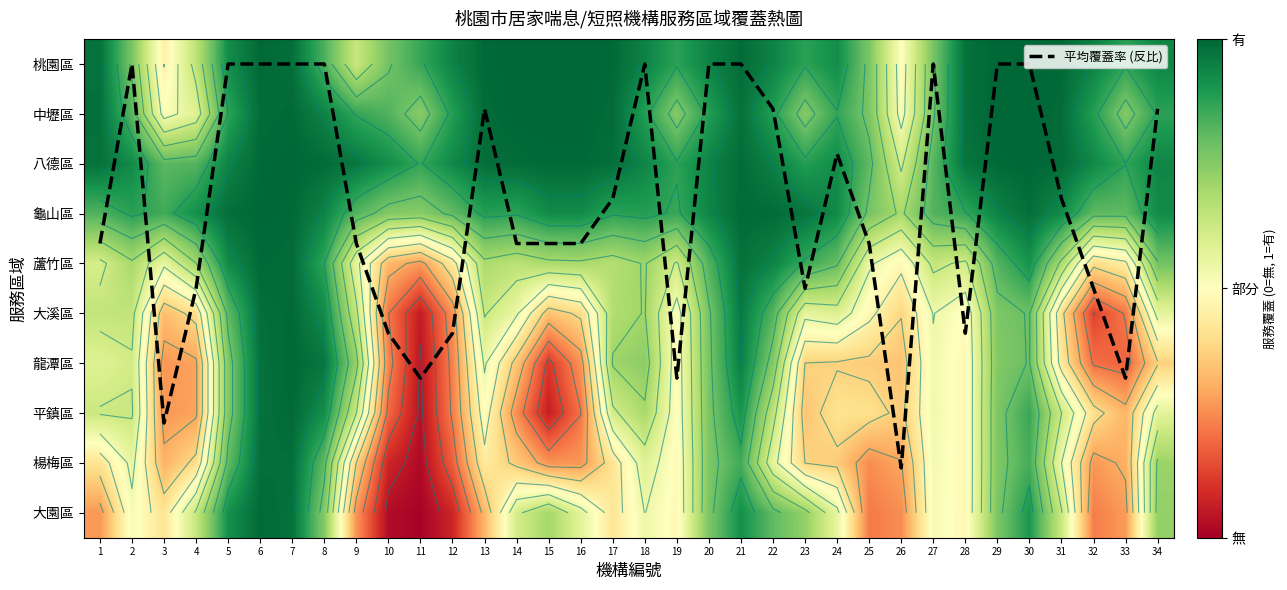

How many data points does each series have?

34